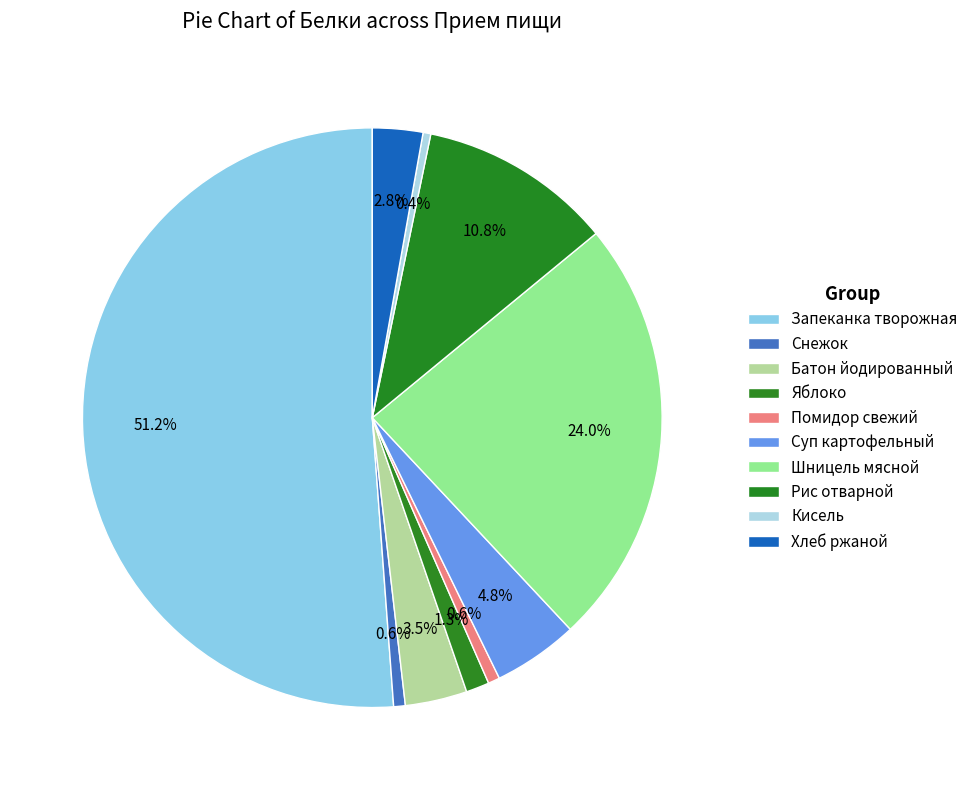

Combined, what portion of the pie is Батон йодированный and Снежок?

4.1%